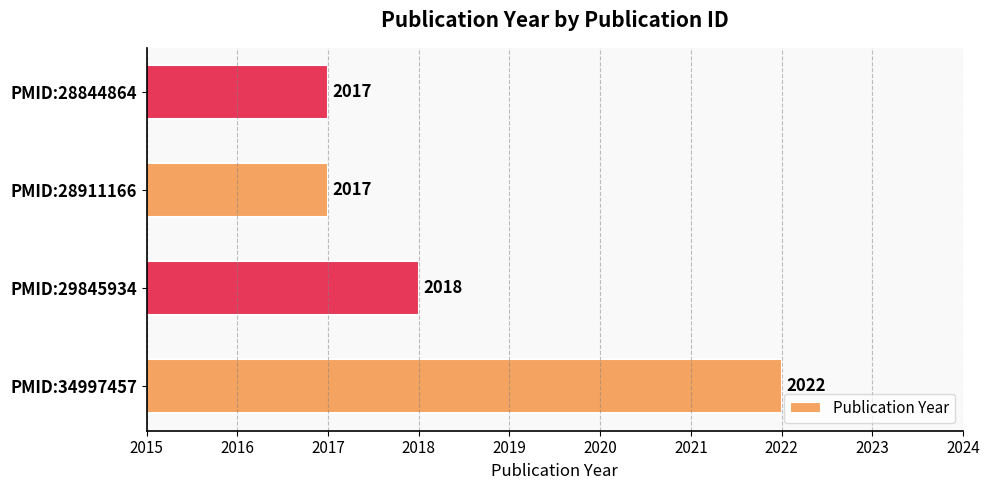

True or false: the data shows 1053 at PMID:28844864.

False